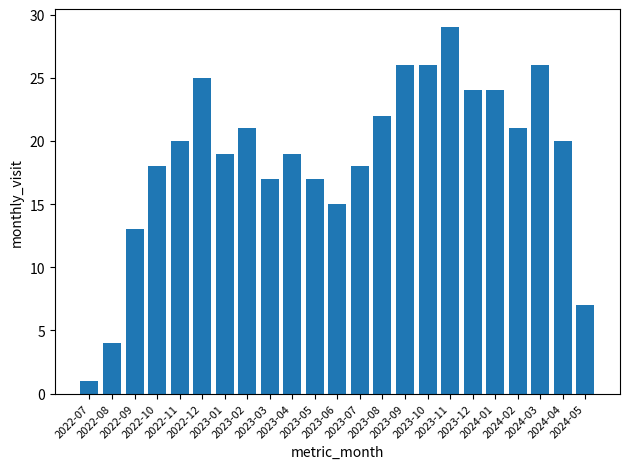

How many data points does each series have?

23